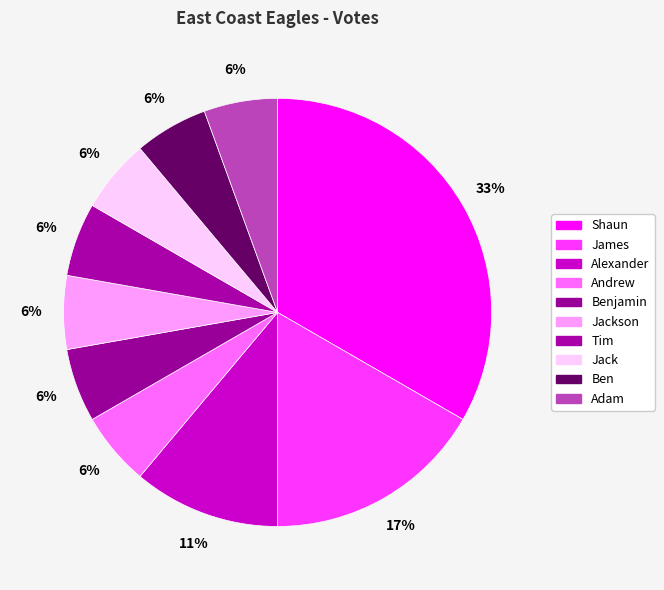

How many slices are in this pie chart?

10